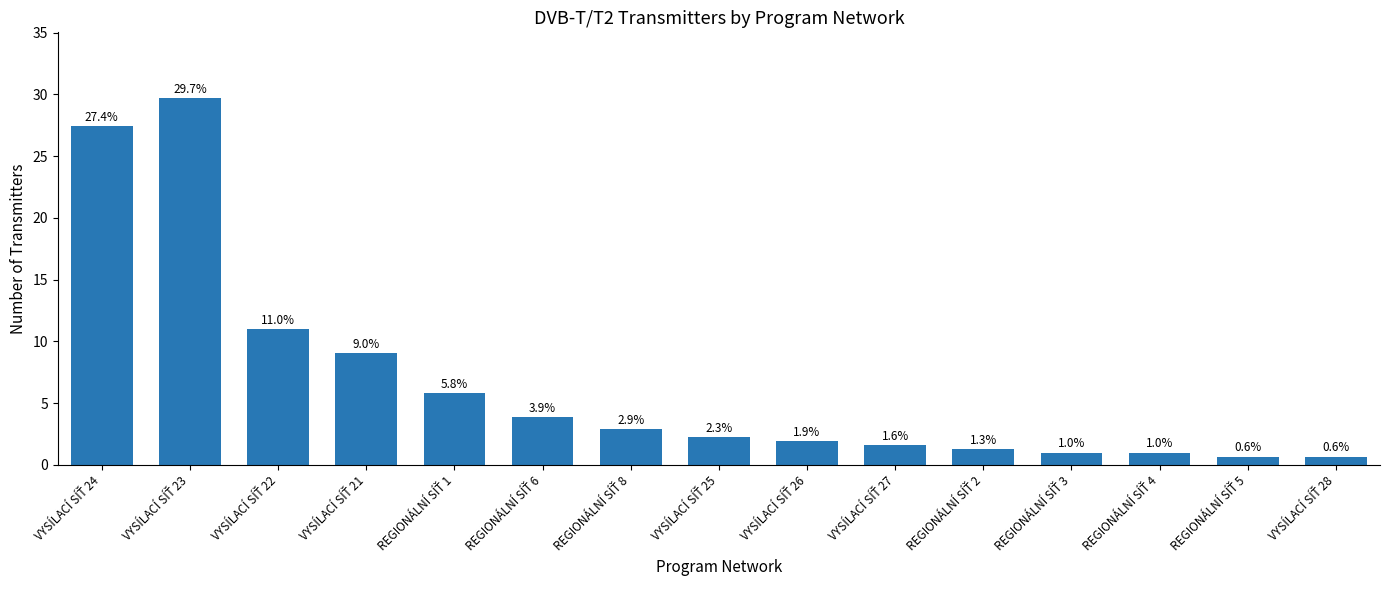

What is the maximum value shown in the chart?

29.7